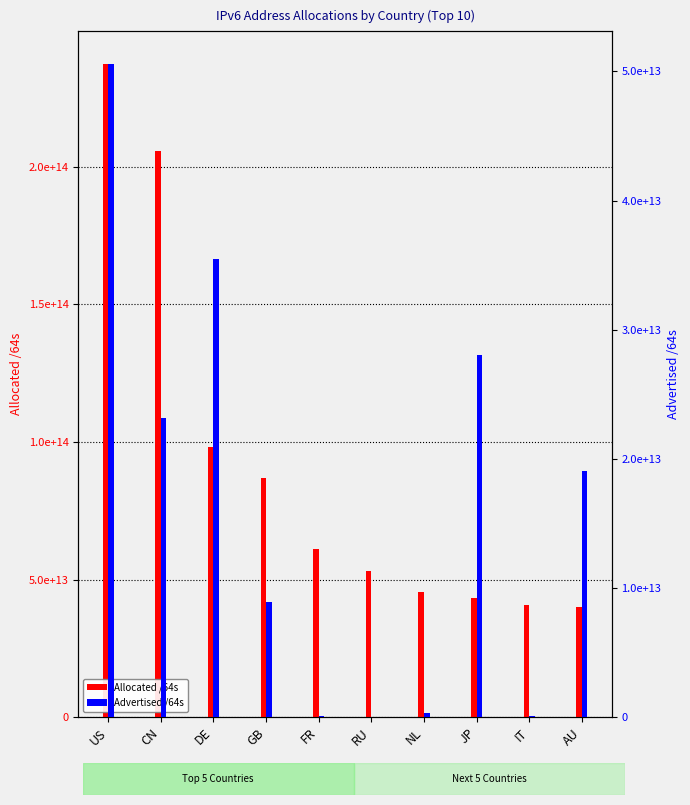

Reading right to left, what are all the values shown in this chart?

Allocated /64s: AU=40063530631168	IT=40738034810880	JP=43134905483265	NL=45281858748416	RU=53223253671936	FR=61057262878720	GB=87003166801920	DE=97998307196928	CN=205651629113344	US=237356439568384
Advertised /64s: AU=19078349983744	IT=51539673088	JP=28014462238720	NL=279173988352	RU=4296146944	FR=73014771712	GB=8886288384000	DE=35442123079680	CN=23179862081536	US=50569521529362